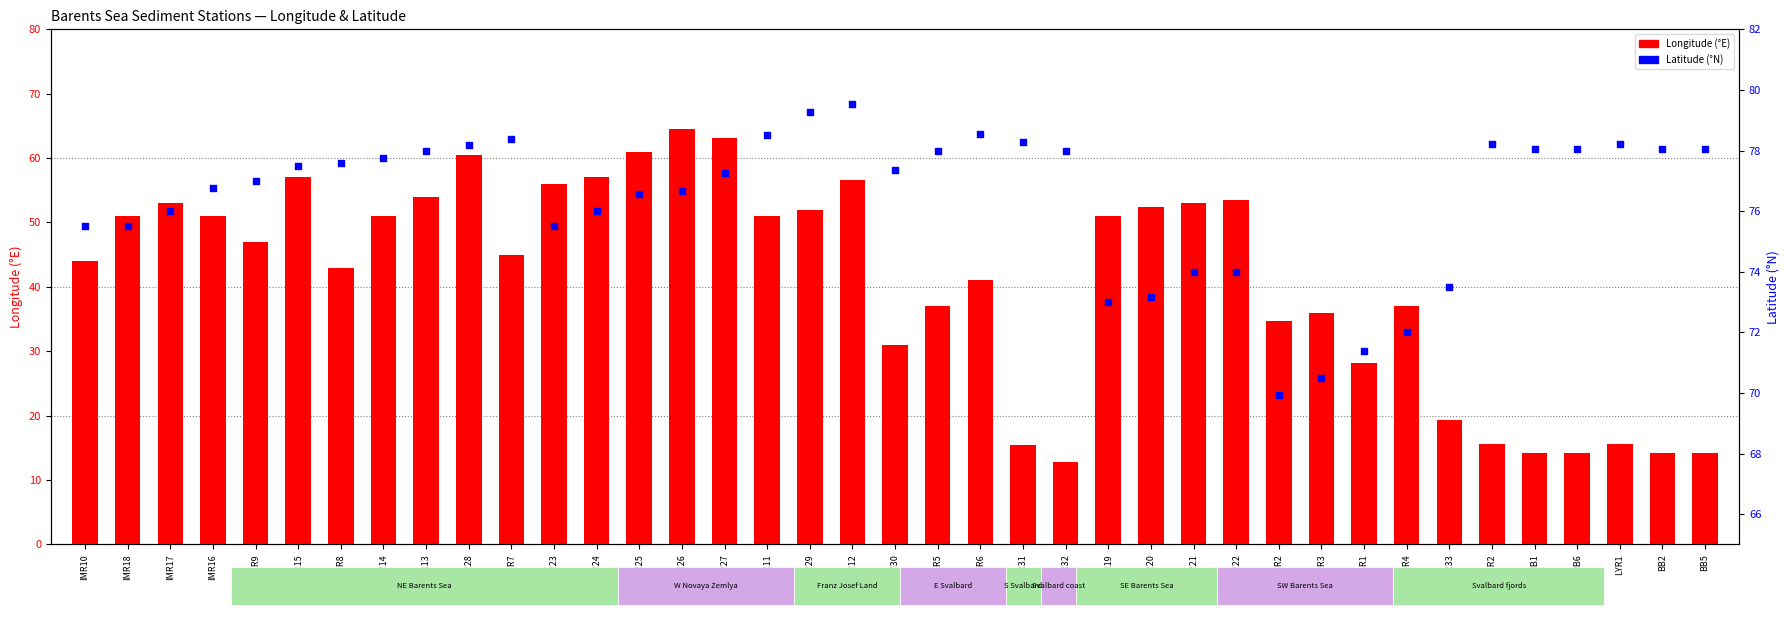

What is the total value across all series at IMR29?

131.3